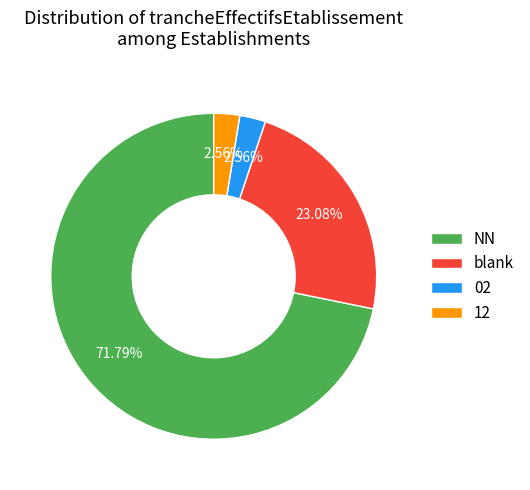

What is the largest slice in the pie chart?

NN